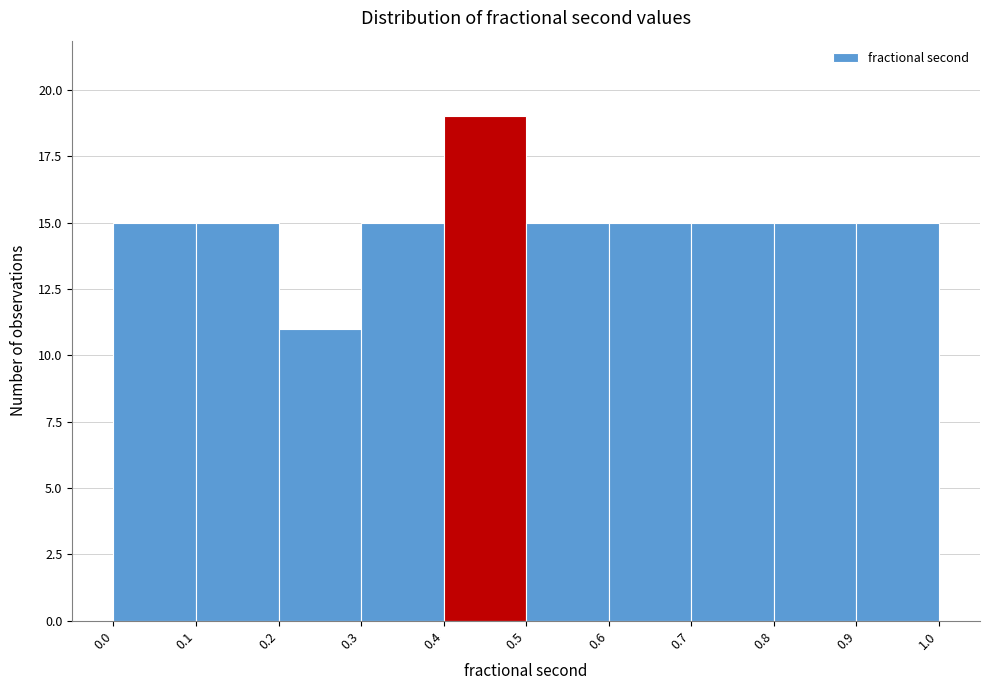

What is the height of the bar covering 0.2 to 0.3 on the x-axis? The values are not printed on the chart, so give them approximately, as read against the axis.

11